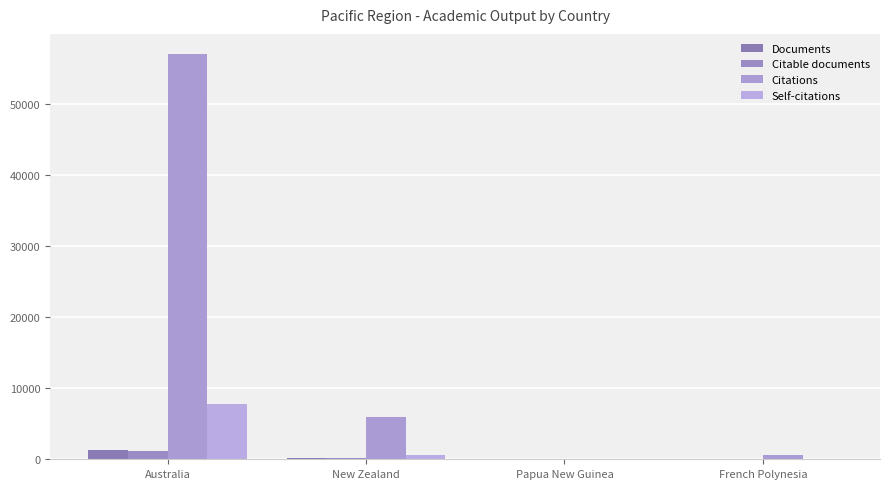

At which category is the sum across all series the highest?

Australia